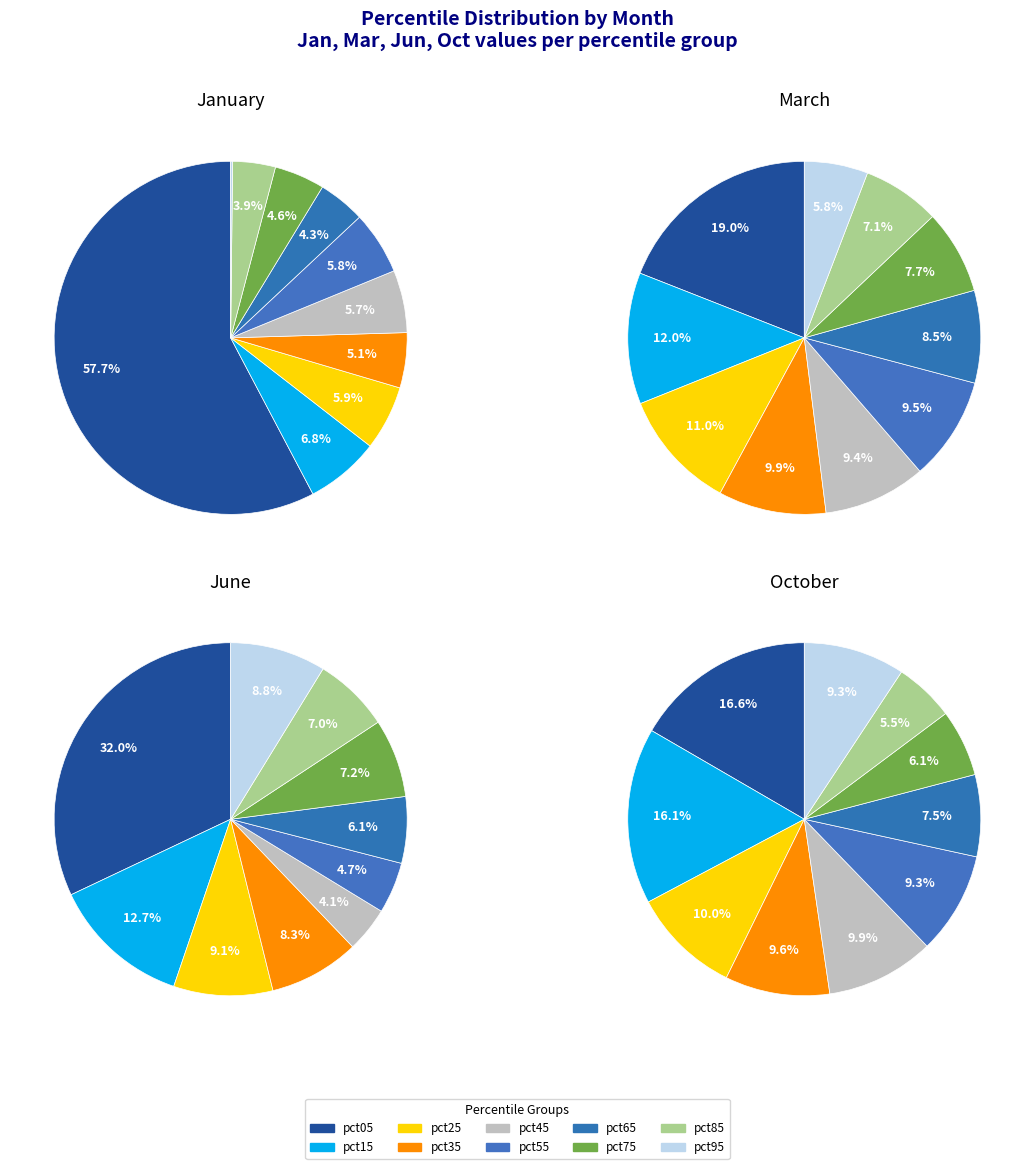

Between jun_values and mar_values, which is larger?

jun_values